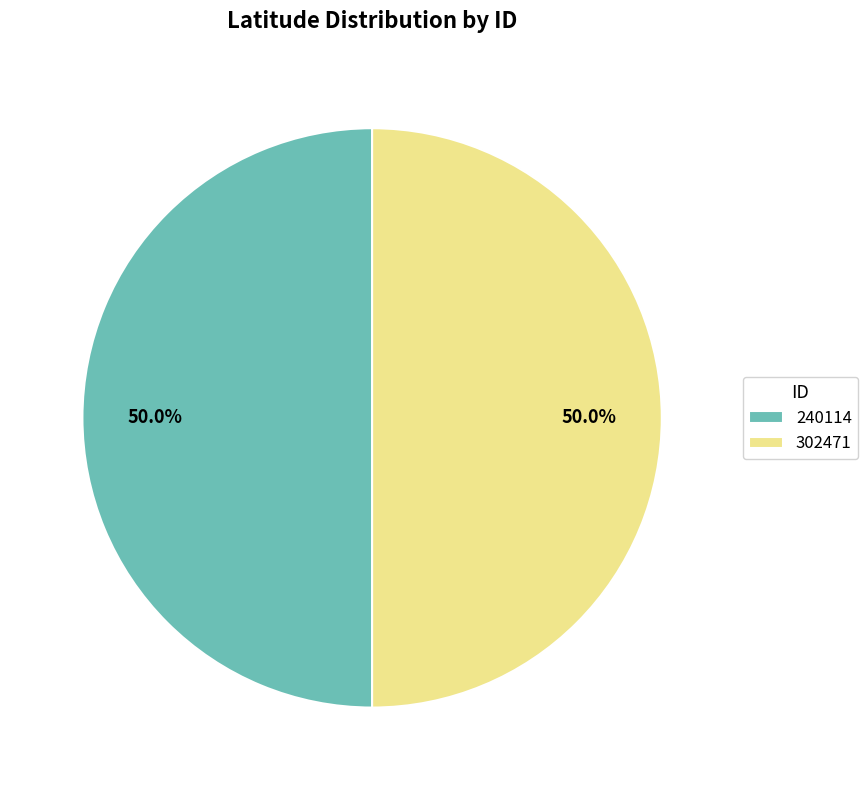

To the nearest percent, what is the average slice percentage?

50%